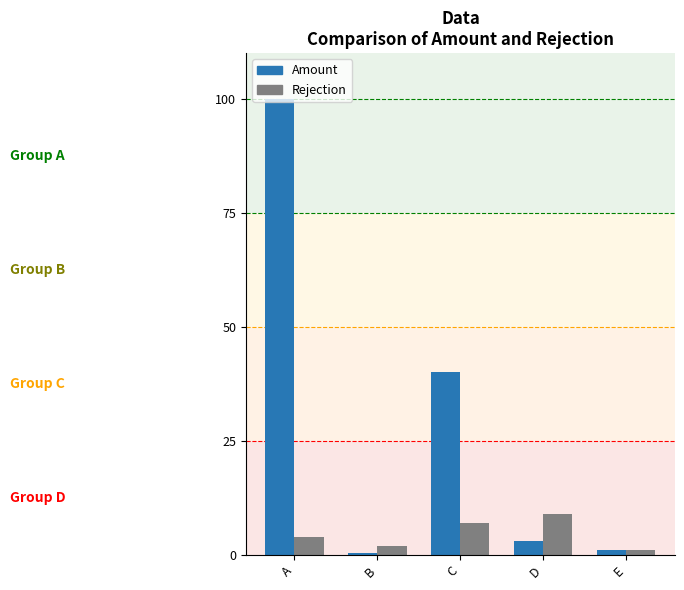

What is the difference between the maximum and minimum values in the Rejection series?

8.0